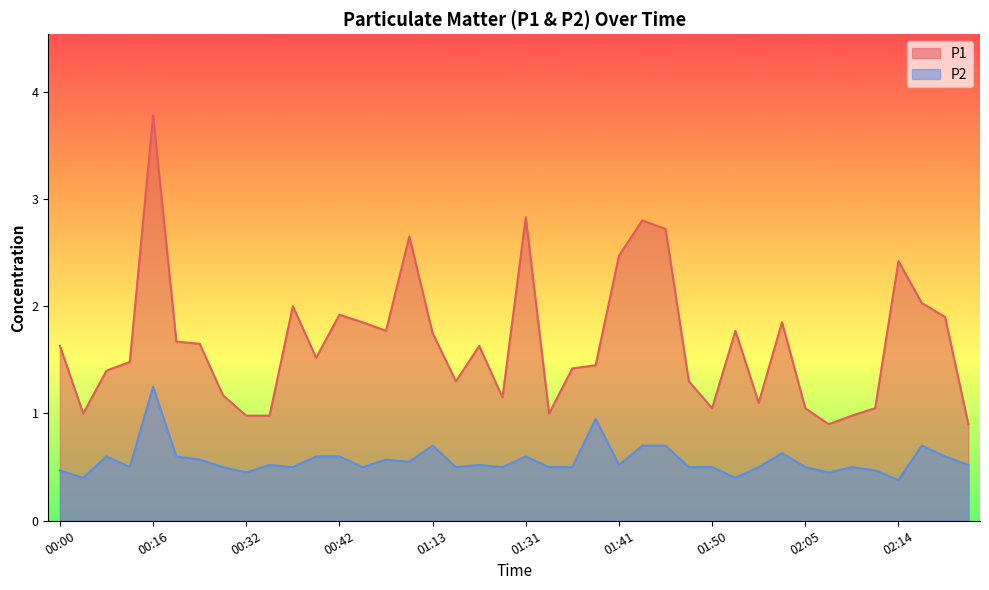

Reading left to right, what are all the values shown in this chart?

P1: 1.6	1.0	1.4	1.5	3.8	1.7	1.6	1.2	1.0	1.0	2.0	1.5	1.9	1.9	1.8	2.6	1.8	1.3	1.6	1.1	2.8	1.0	1.4	1.4	2.5	2.8	2.7	1.3	1.1	1.8	1.1	1.9	1.1	0.9	1.0	1.1	2.4	2.0	1.9	0.9
P2: 0.5	0.4	0.6	0.5	1.2	0.6	0.6	0.5	0.5	0.5	0.5	0.6	0.6	0.5	0.6	0.6	0.7	0.5	0.5	0.5	0.6	0.5	0.5	0.9	0.5	0.7	0.7	0.5	0.5	0.4	0.5	0.6	0.5	0.5	0.5	0.5	0.4	0.7	0.6	0.5